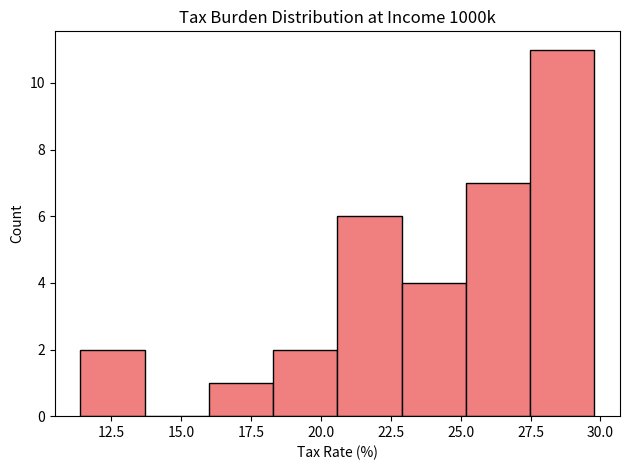

Reading left to right, transcribe this chart: for each bar, give the range it covers on the x-axis and its height. Neither the bar edges nor the heights are printed on the chart, so give them approximately, as read against the axes.

11.5 to 13.5: 2
13.5 to 16.0: 0
16.0 to 18.5: 1
18.5 to 20.5: 2
20.5 to 23.0: 6
23.0 to 25.0: 4
25.0 to 27.5: 7
27.5 to 30.0: 11